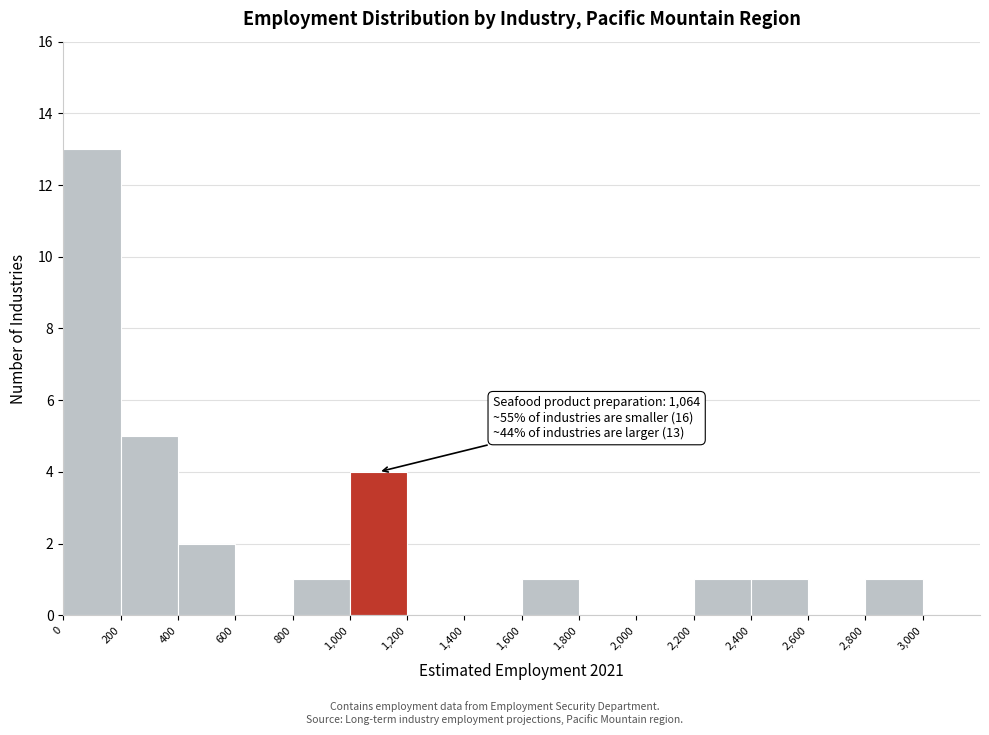

Which range on the x-axis has the tallest bar?

0 to 200